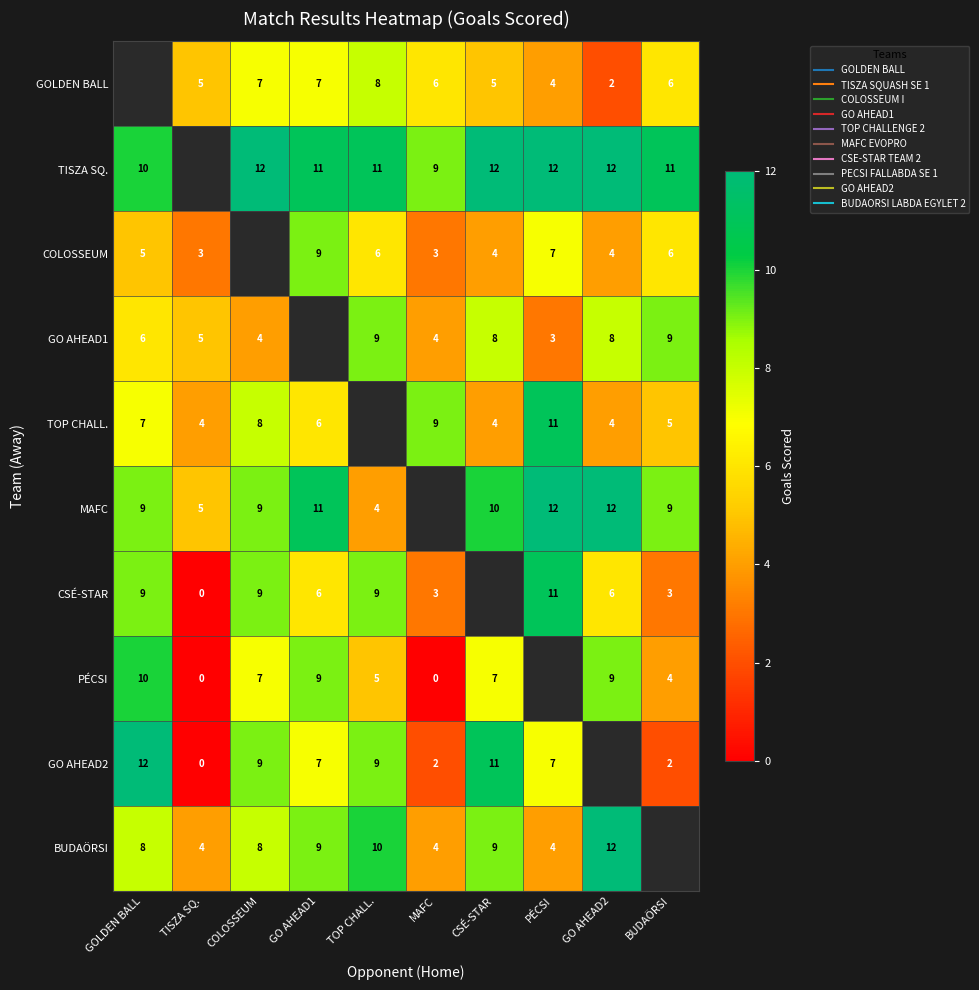

How many data points in GO AHEAD1 are less than 6?

5